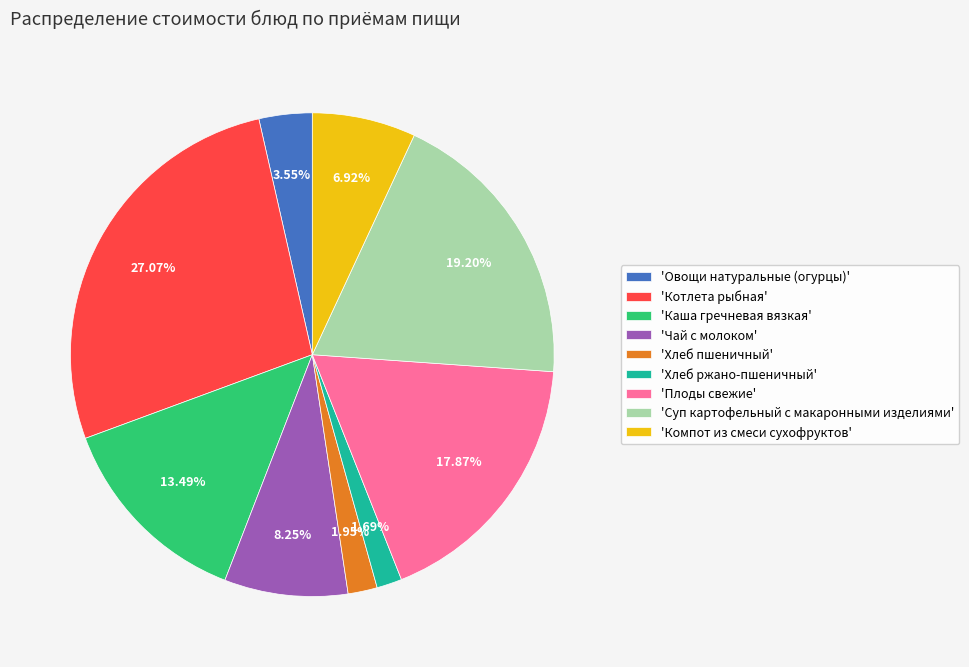

To the nearest percent, what is the difference between the largest and smallest slice percentages?

25%